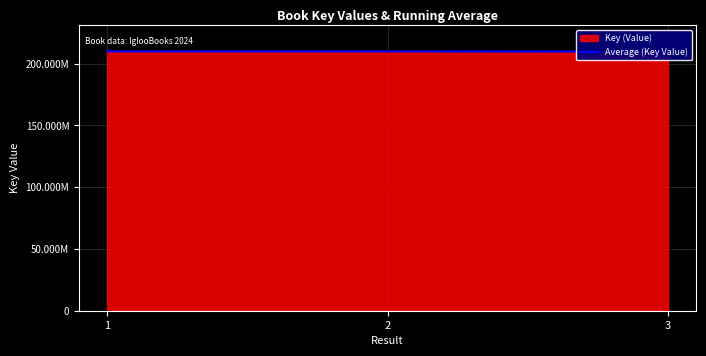

Rank the categories by value from lowest to highest.

3, 1, 2